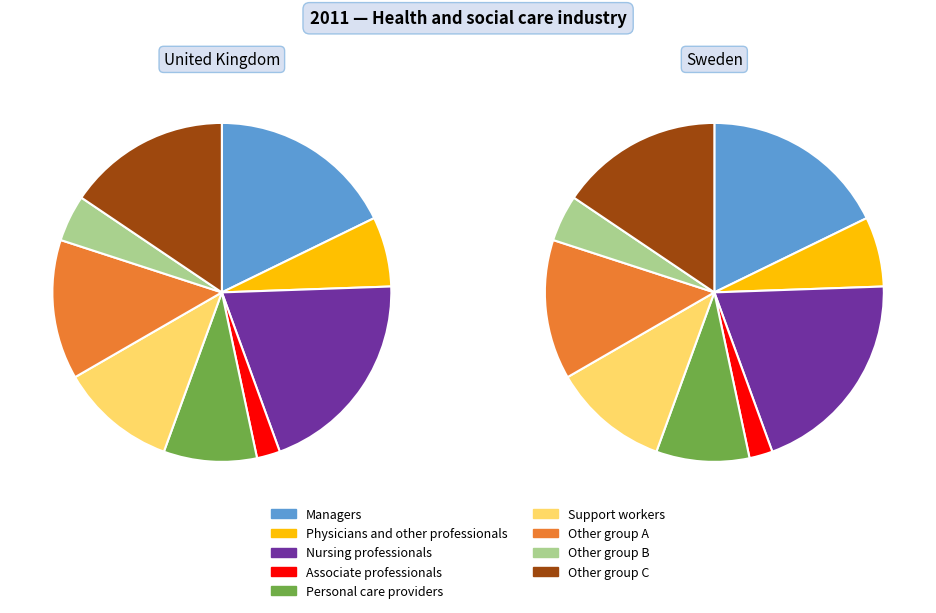

To the nearest percent, what is the average slice percentage?

11%